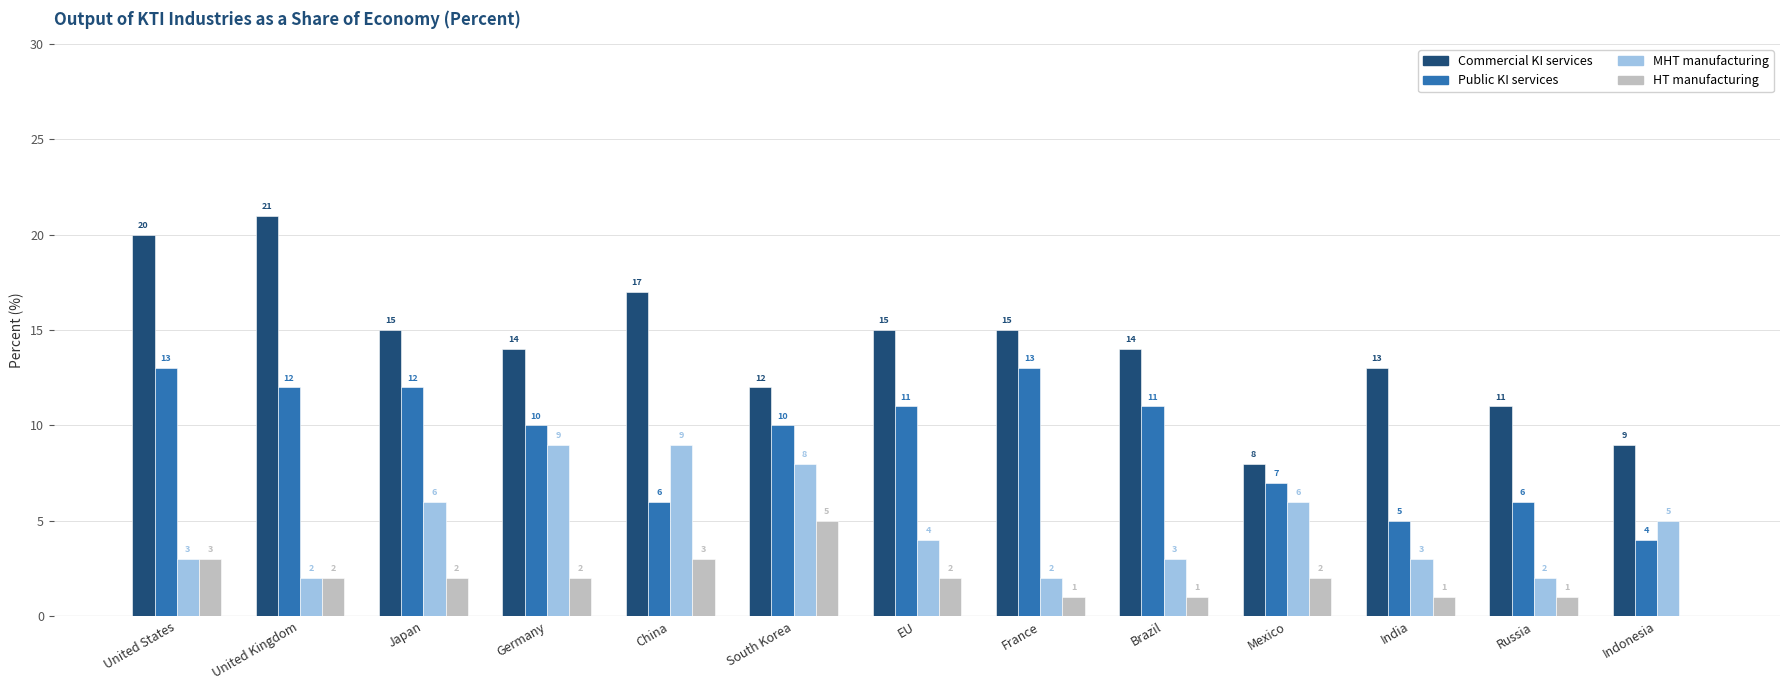

Which series has the widest spread of values?

Commercial KI services